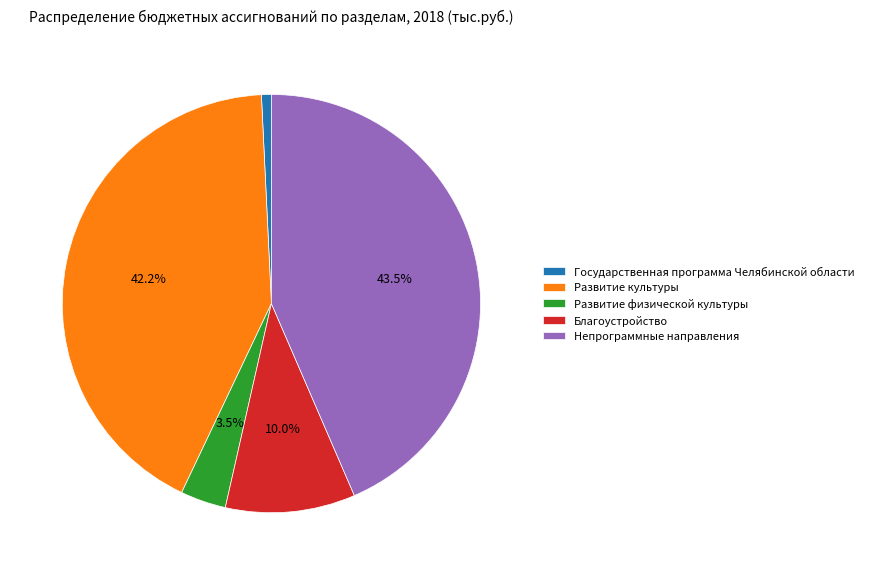

How many segments does this pie chart have?

5